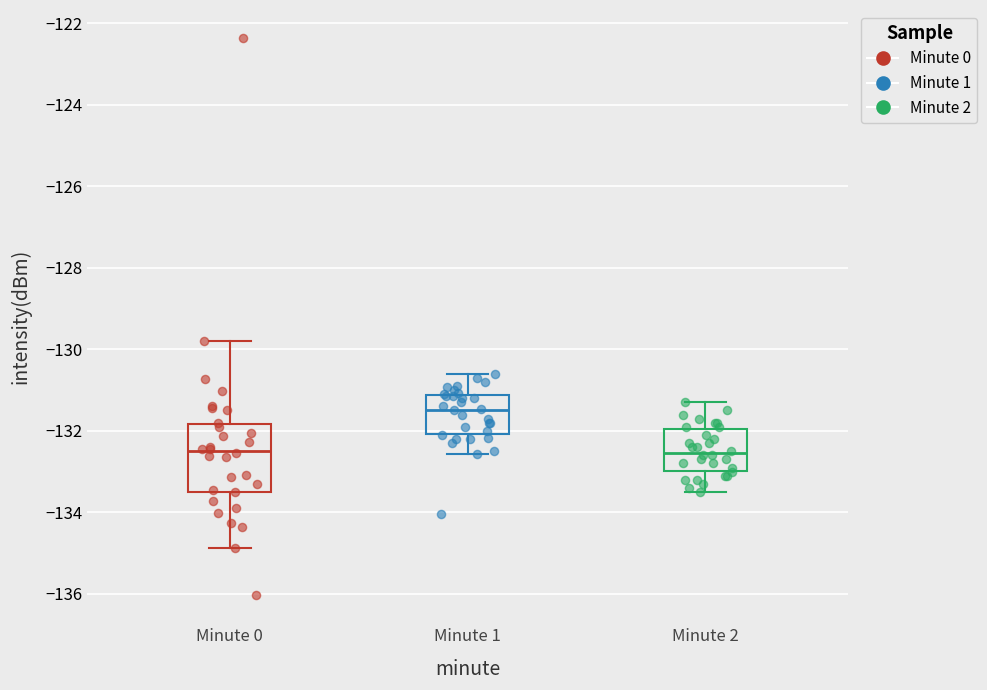

Where is the upper edge of the box for Minute 2 on the y-axis? The values are not printed on the chart, so give them approximately, as read against the axis.

-132.0